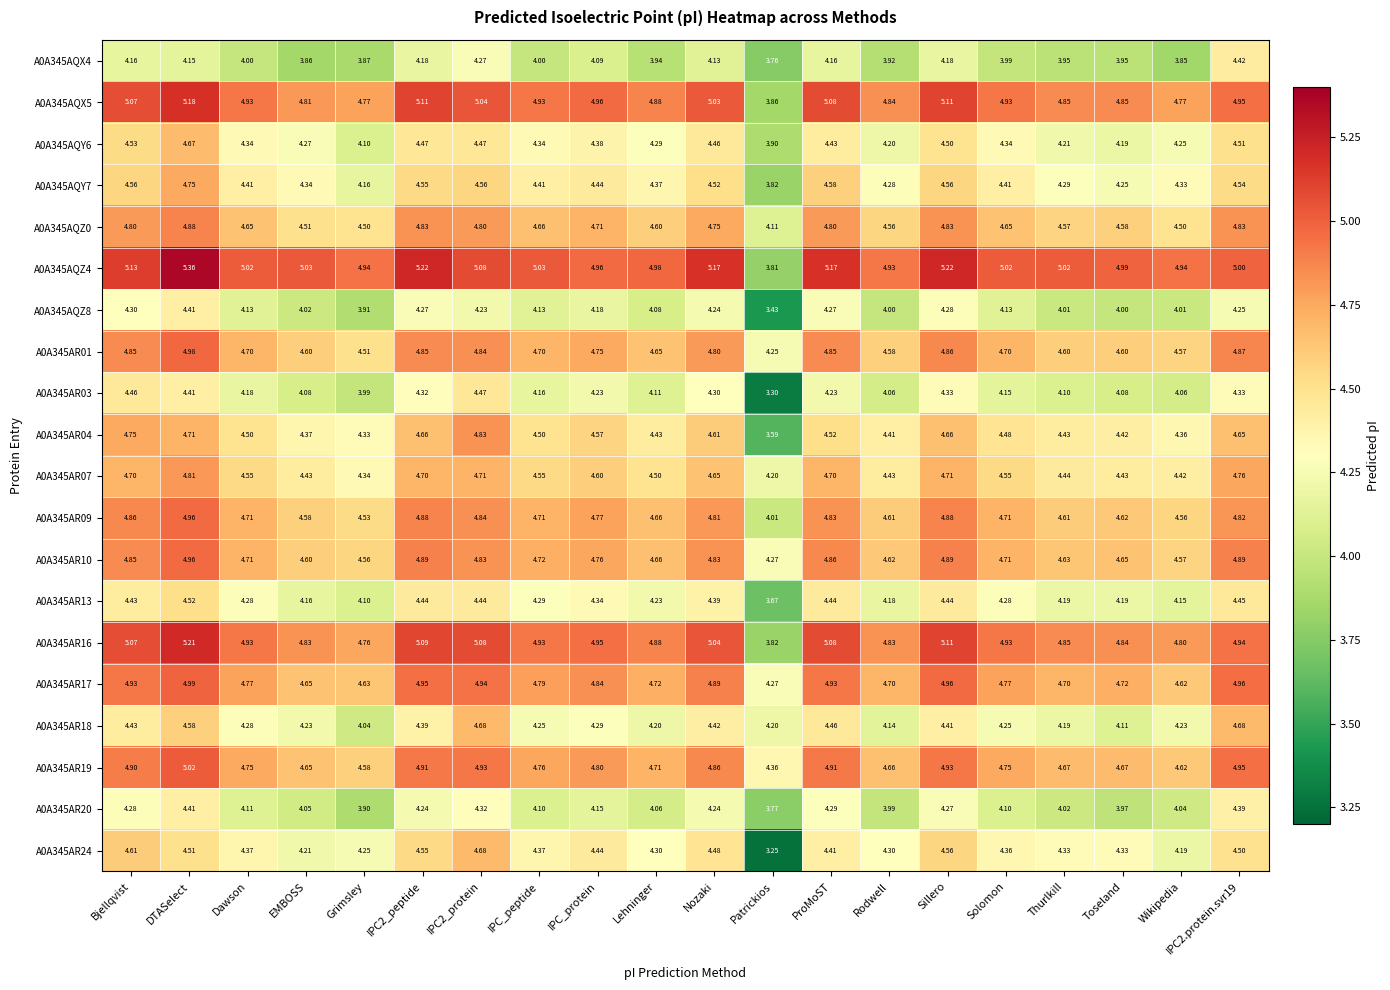

Where does the A0A345AQZ4 series first go above 5?

Bjellqvist